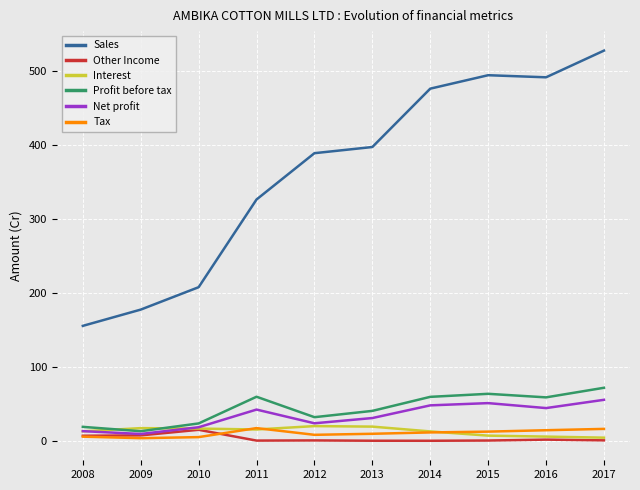

What is the difference between the highest and lowest values at 2015?

494.4